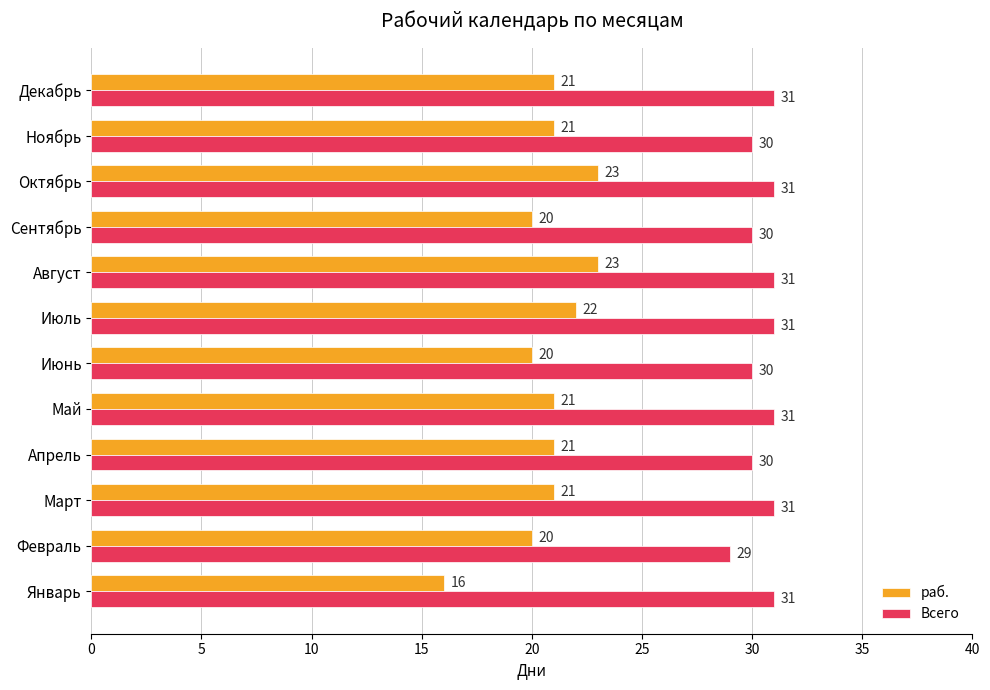

Count the раб. values in the range 20 to 22.

9